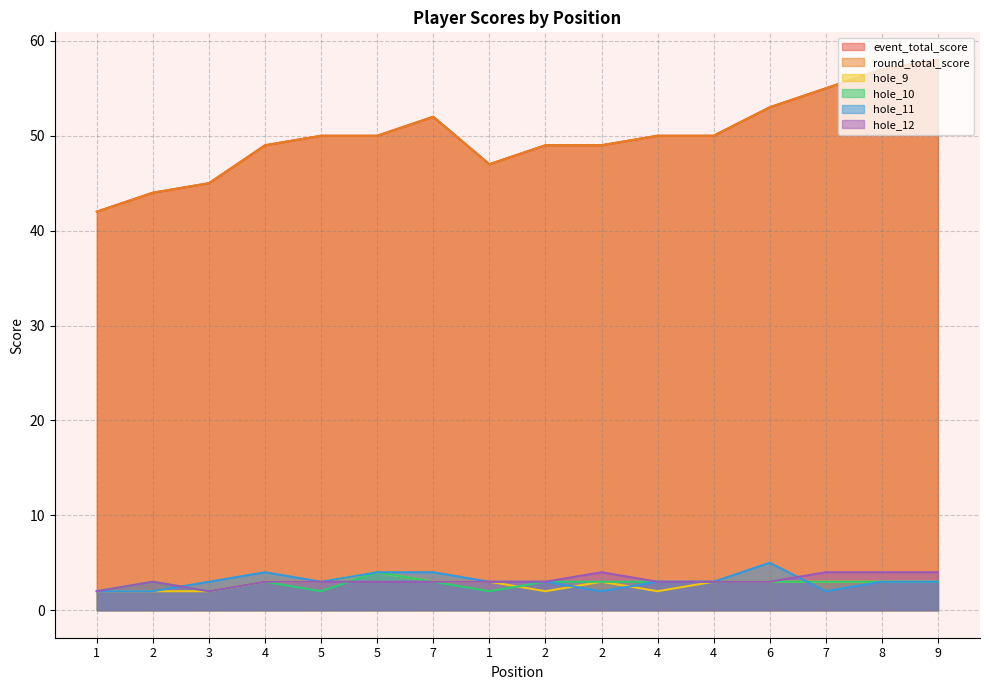

Reading right to left, list all the values displayed in this chart.

event_total_score: 58	57	55	53	50	50	49	49	47	52	50	50	49	45	44	42
round_total_score: 58	57	55	53	50	50	49	49	47	52	50	50	49	45	44	42
hole_9: 3	3	3	3	3	2	3	2	3	3	4	3	3	2	2	2
hole_10: 3	3	3	3	3	3	3	3	2	3	4	2	3	2	3	2
hole_11: 3	3	2	5	3	3	2	3	3	4	4	3	4	3	2	2
hole_12: 4	4	4	3	3	3	4	3	3	3	3	3	3	2	3	2